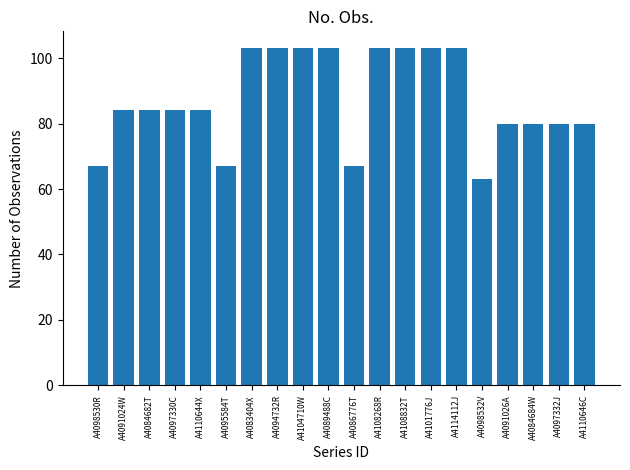

Is it true that the value at A4091024W is 84?

True